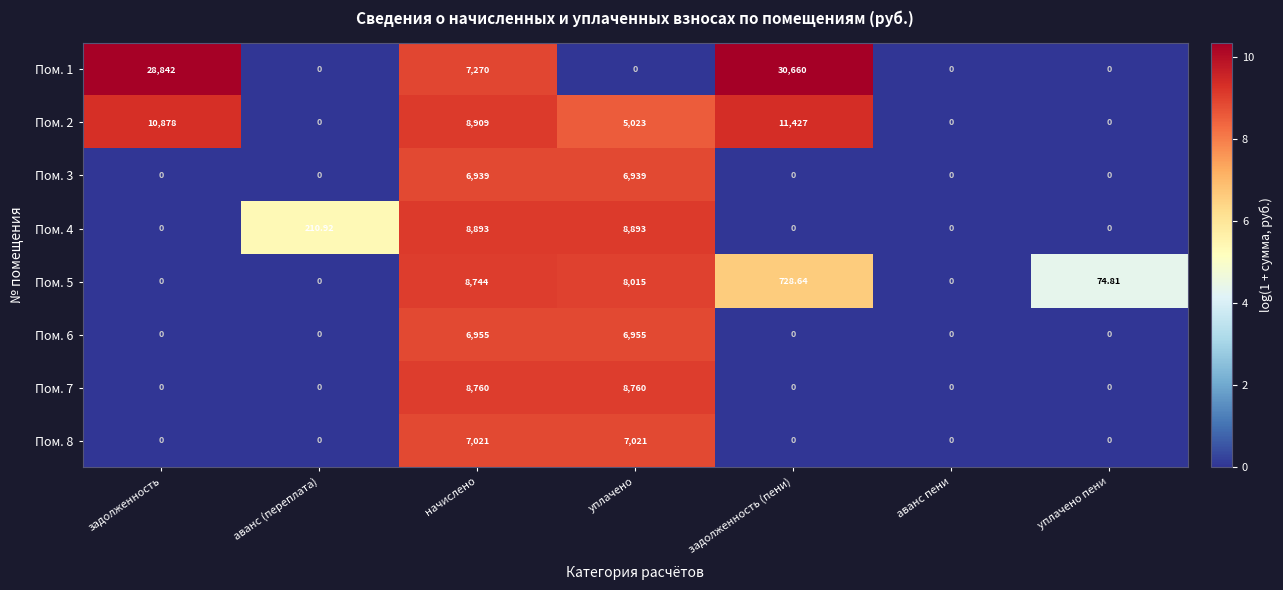

Where is Пом. 1 nearest to the value 15330?

начислено